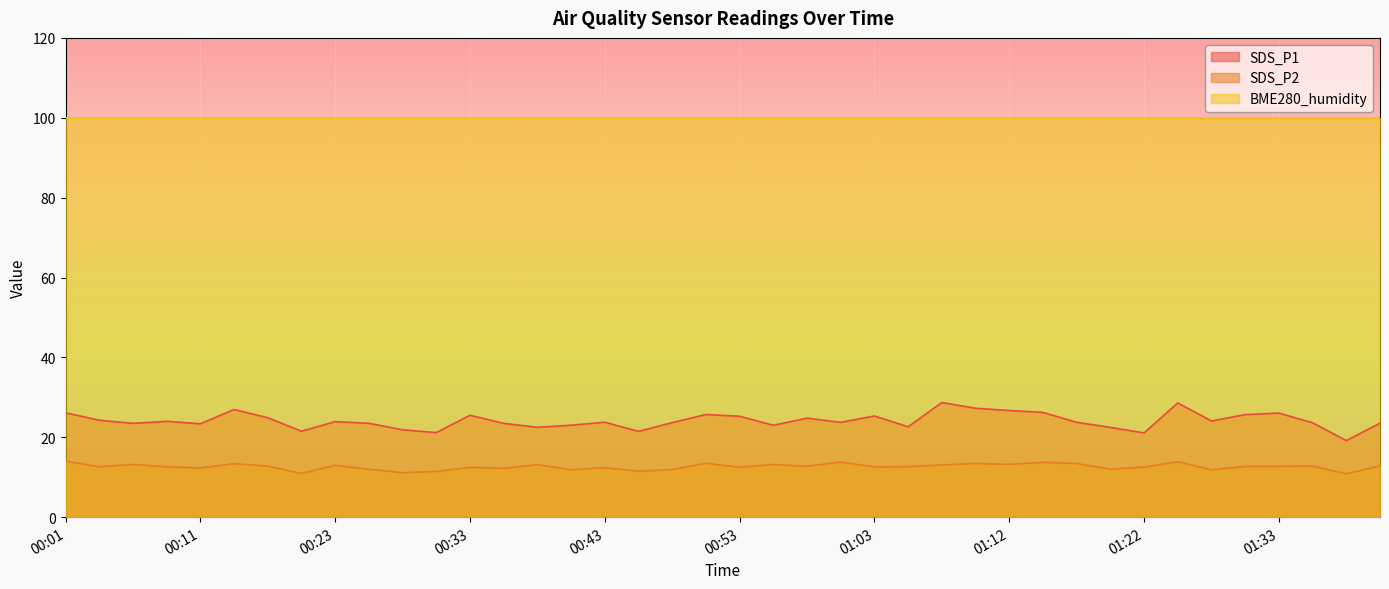

At which label does SDS_P2 first exceed 12?

00:01